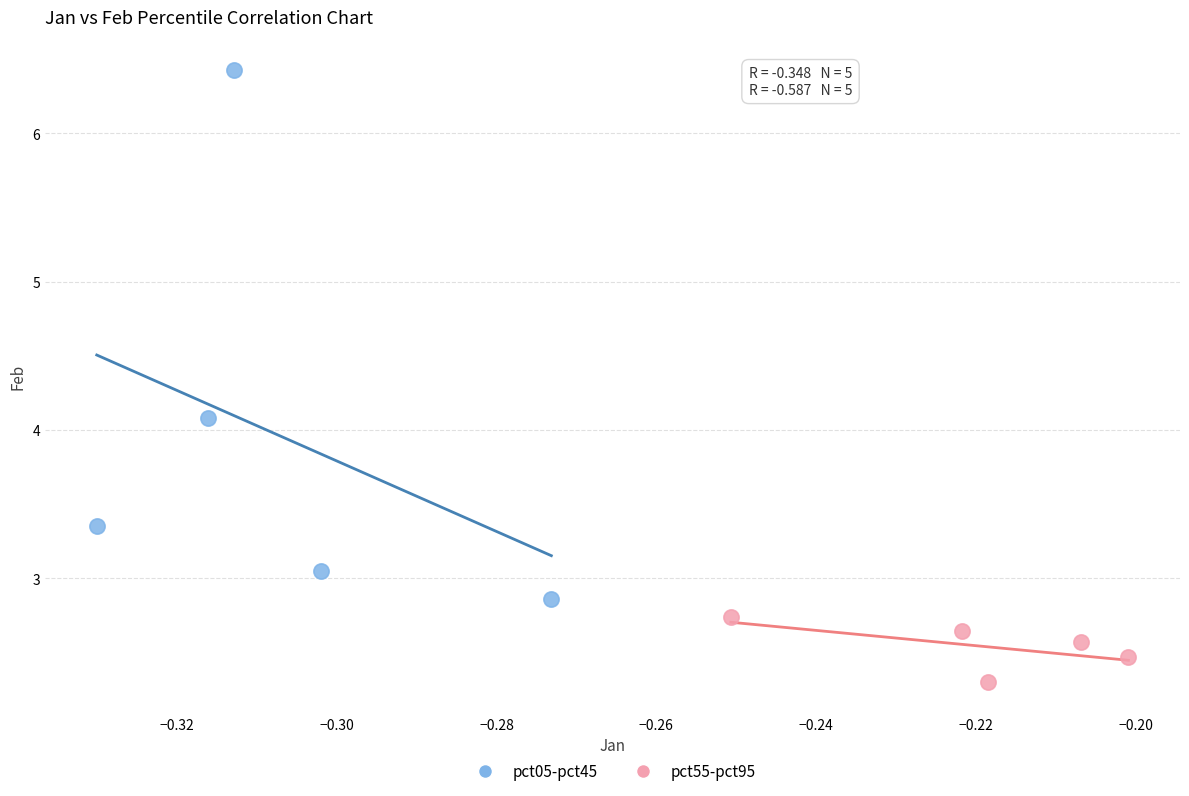

Which series has the largest Y range (max minus min)?

pct05-pct45